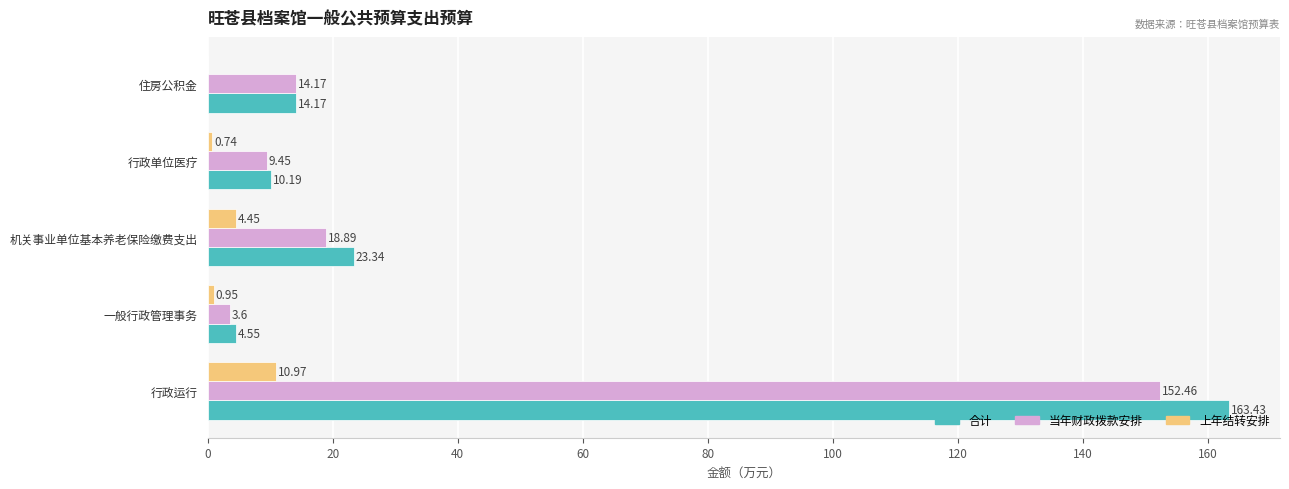

Which category has the highest value in the 合计 series?

行政运行